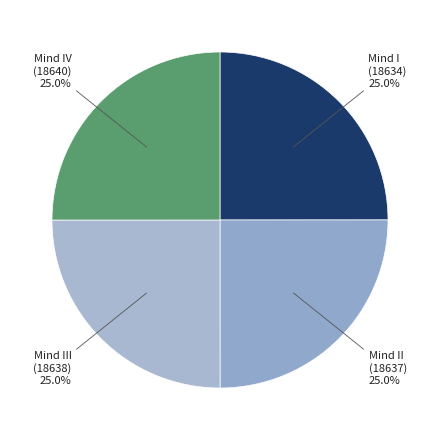

Is there a majority slice in this chart?

No